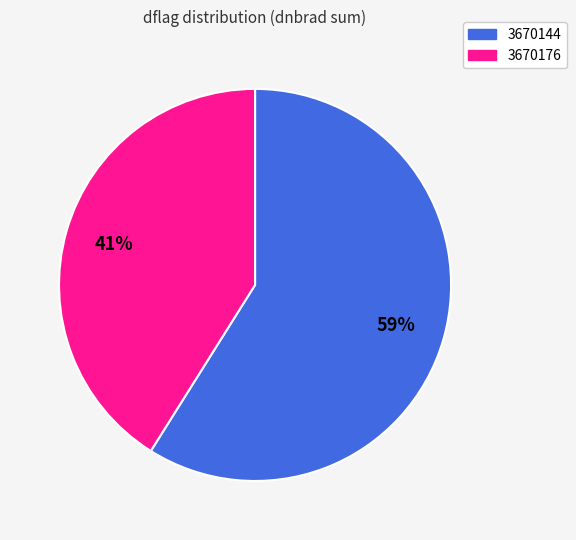

Count the number of slices in the pie.

2